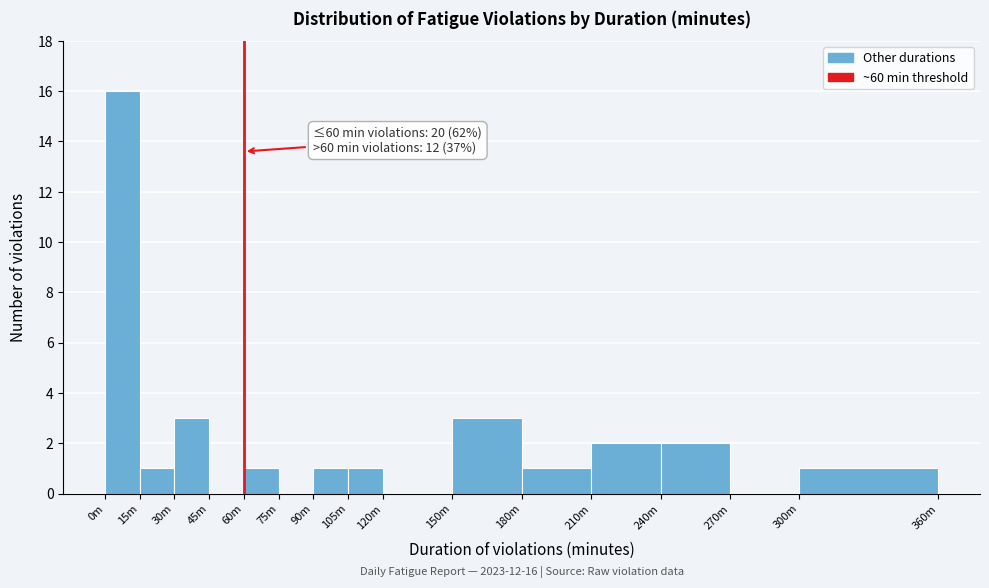

Reading right to left, extract all data points from this chart.

300m=1	270m=0	240m=2	210m=2	180m=1	150m=3	120m=0	105m=1	90m=1	75m=0	60m=1	45m=0	30m=3	15m=1	0m=16